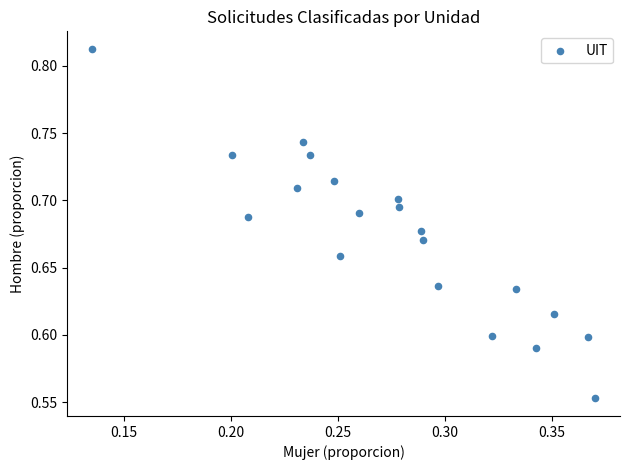

What is the range of Y values (max minus min)?

0.3